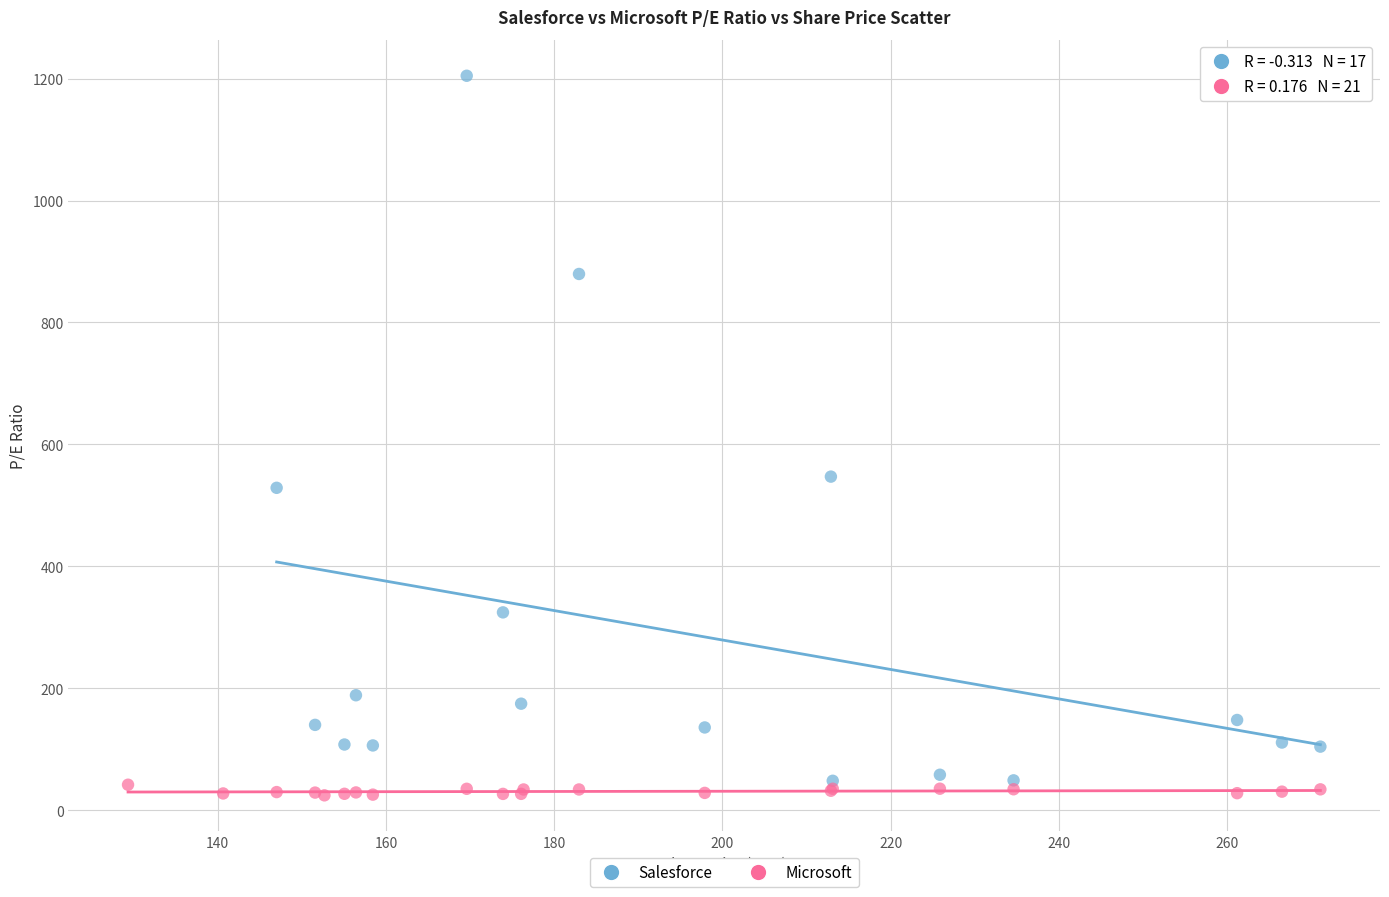

Which series reaches the minimum Y coordinate?

Microsoft